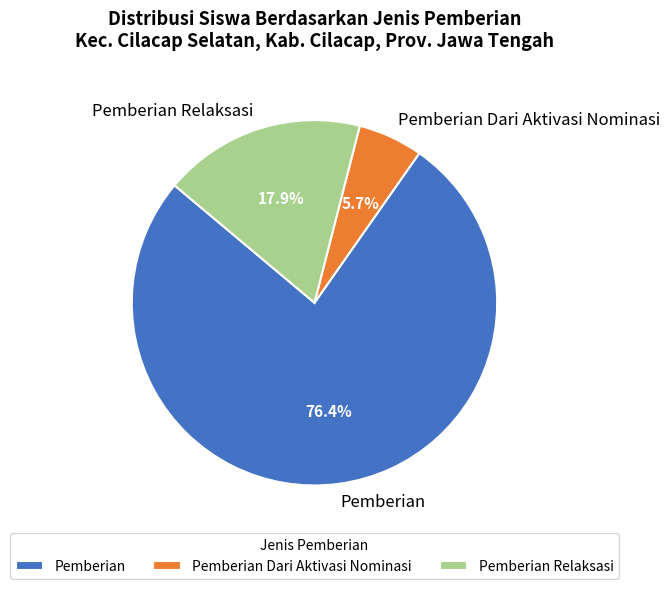

Rank the categories by value from lowest to highest.

Pemberian Dari Aktivasi Nominasi, Pemberian Relaksasi, Pemberian